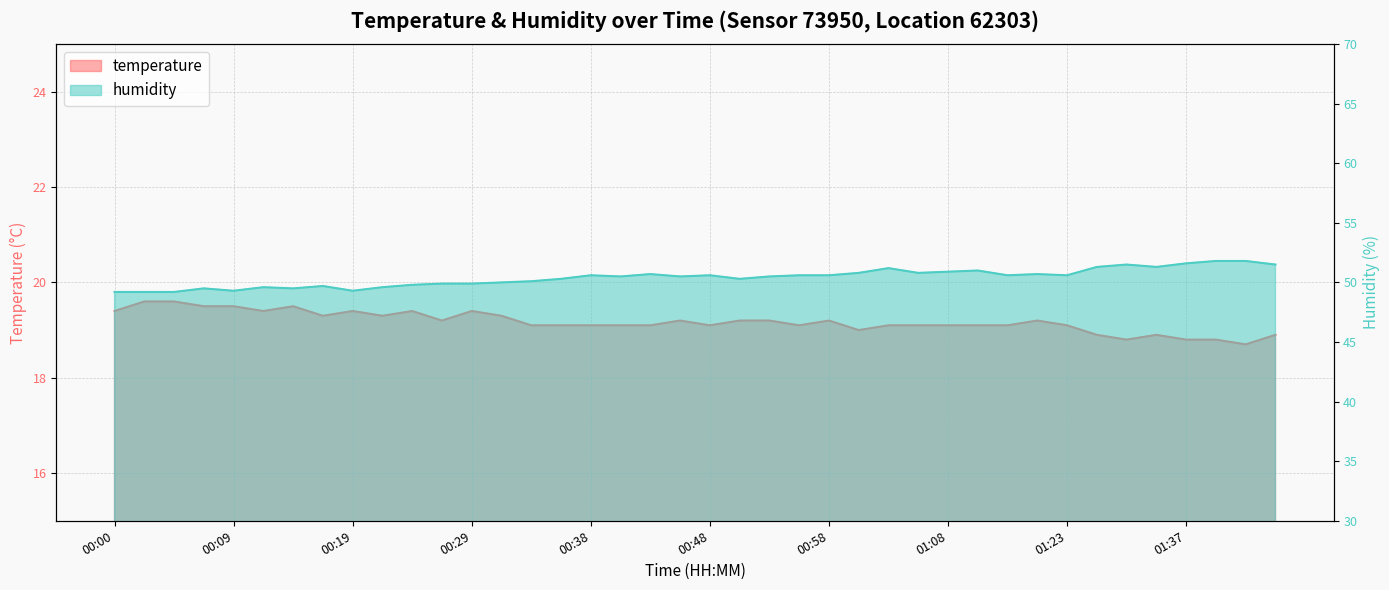

Is the value of temperature at 01:37 greater than the value of humidity at 01:10?

No